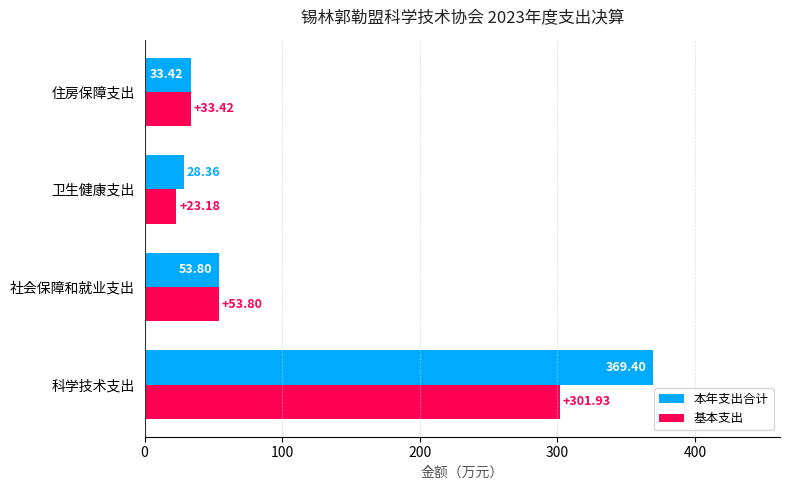

At which label is 本年支出合计 closest to 198?

社会保障和就业支出